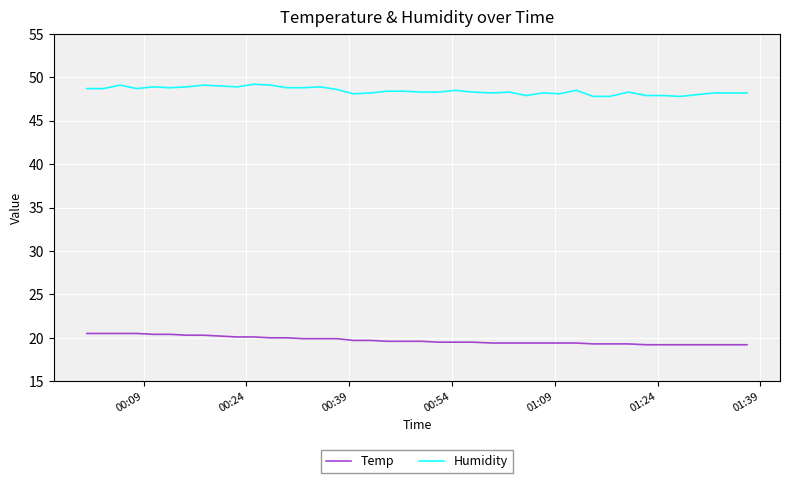

Which series has the largest total across all categories?

Humidity